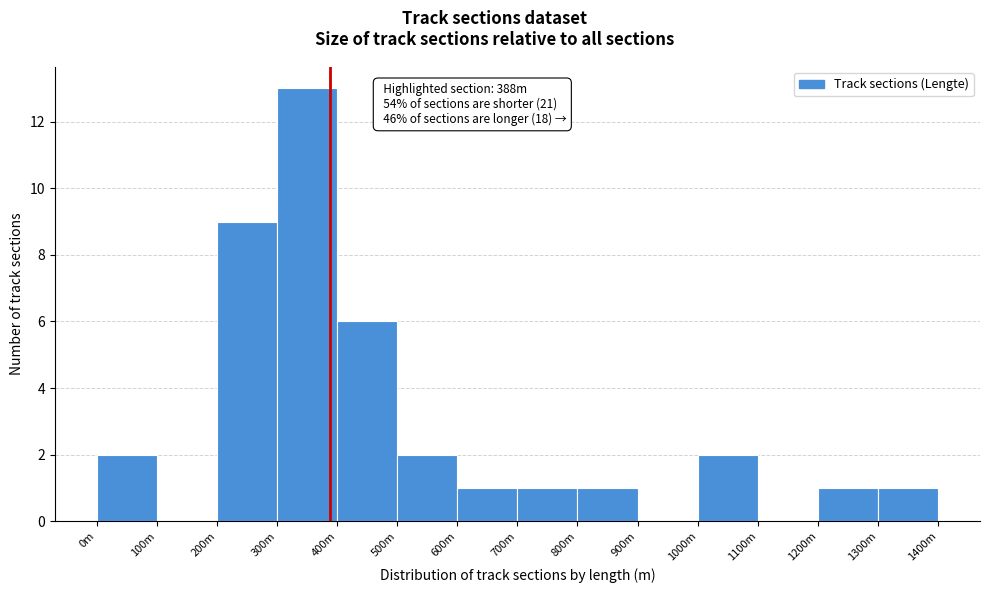

Reading left to right, transcribe all the data shown in this chart.

0m=2	100m=0	200m=9	300m=13	400m=6	500m=2	600m=1	700m=1	800m=1	900m=0	1000m=2	1100m=0	1200m=1	1300m=1